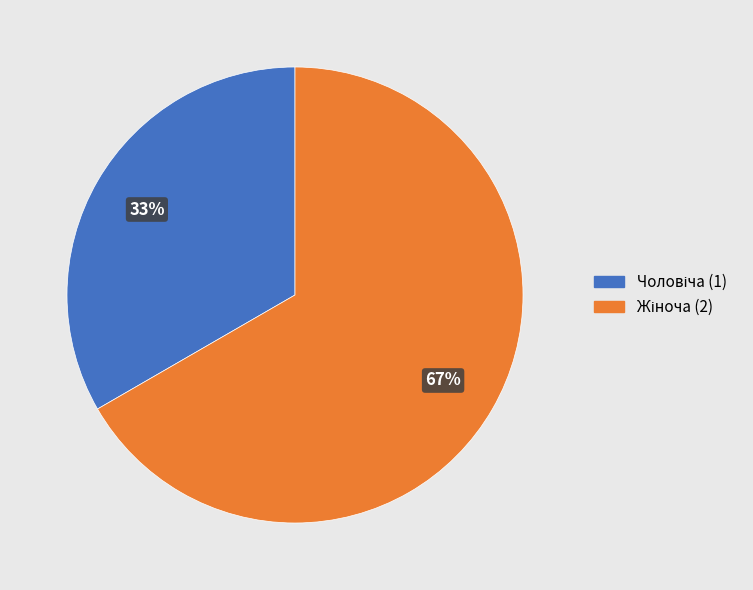

To the nearest percent, what is the average slice percentage?

50%